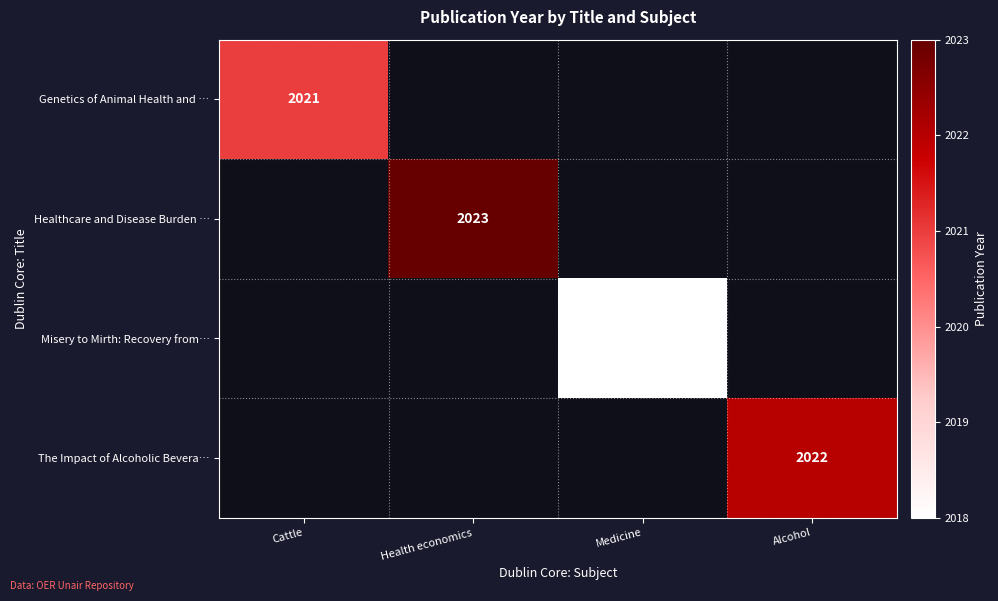

Is it true that Genetics of Animal Health and … equals 1039 at Cattle?

False